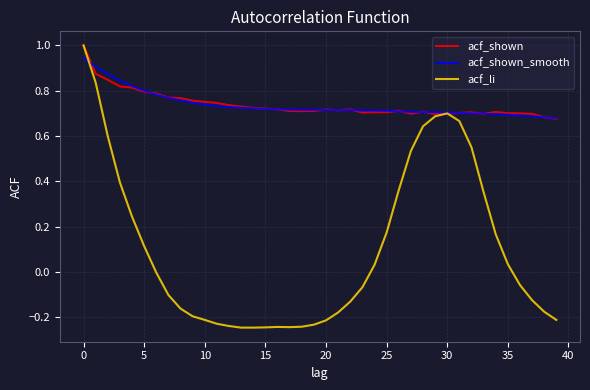

Count the acf_shown_smooth values in the range 0 to 1.

40